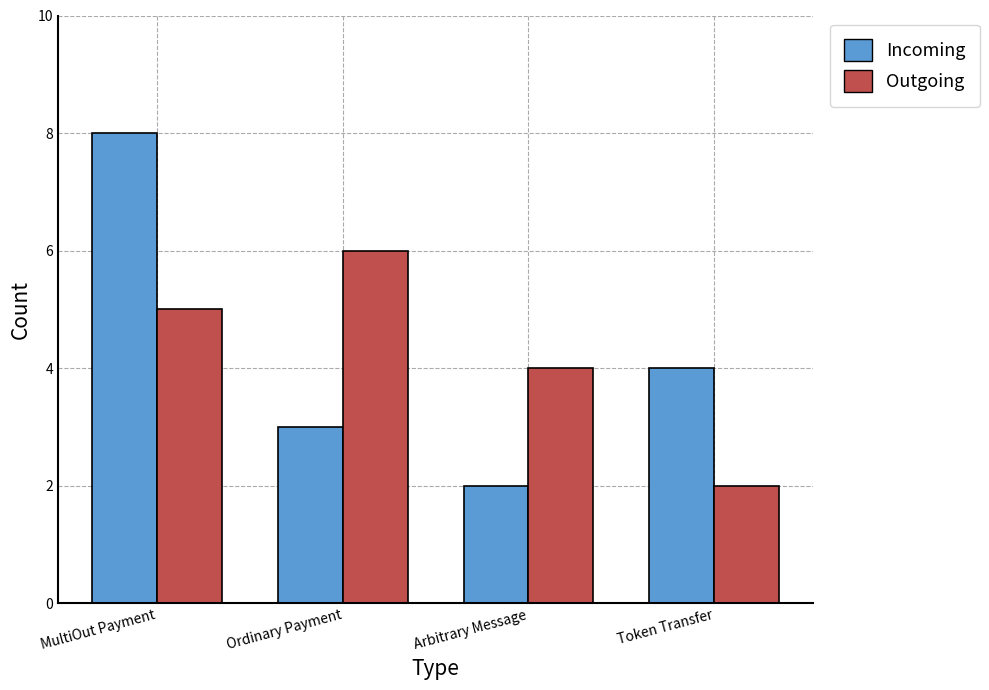

The value of Incoming at Token Transfer is 2. True or false?

False